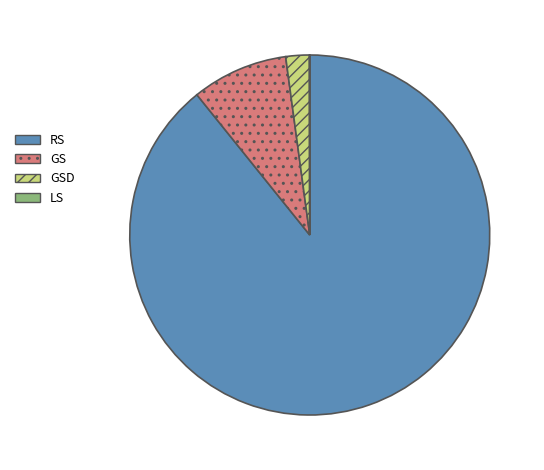

Between GS and GSD, which is larger?

GS